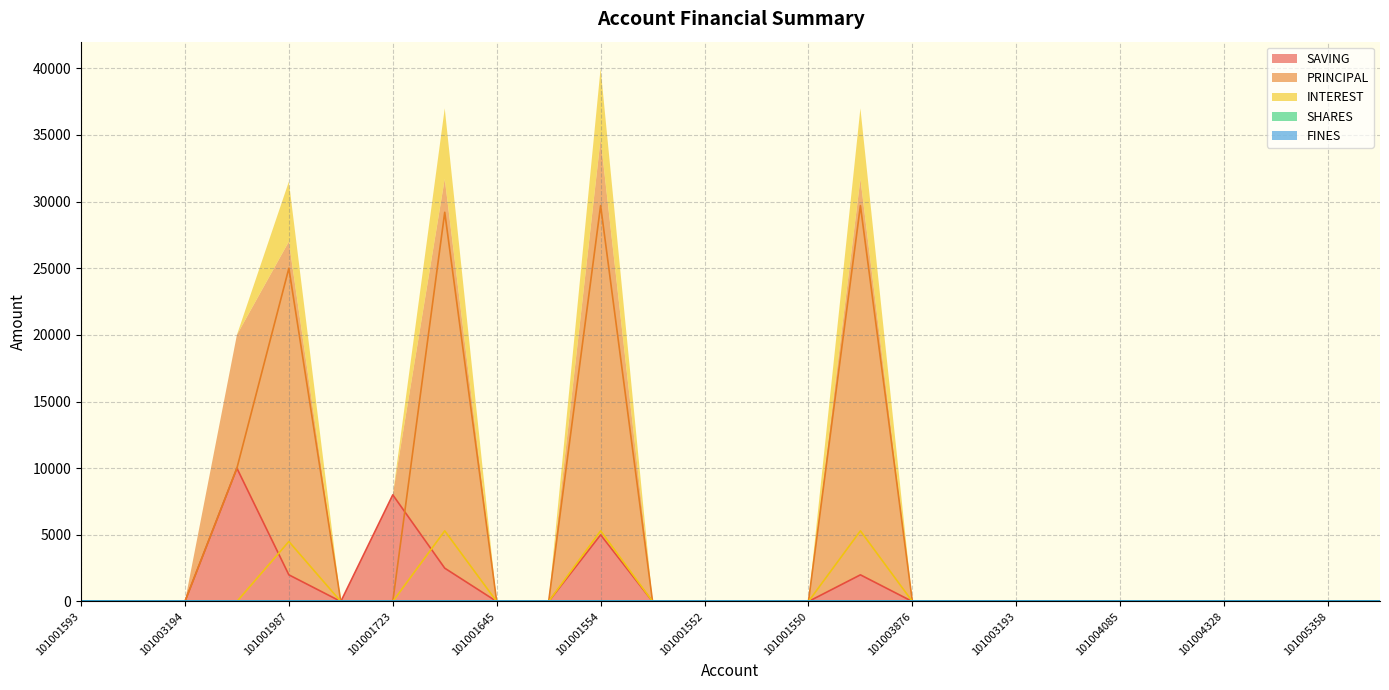

What is the difference between the maximum and minimum values in the INTEREST series?

5300